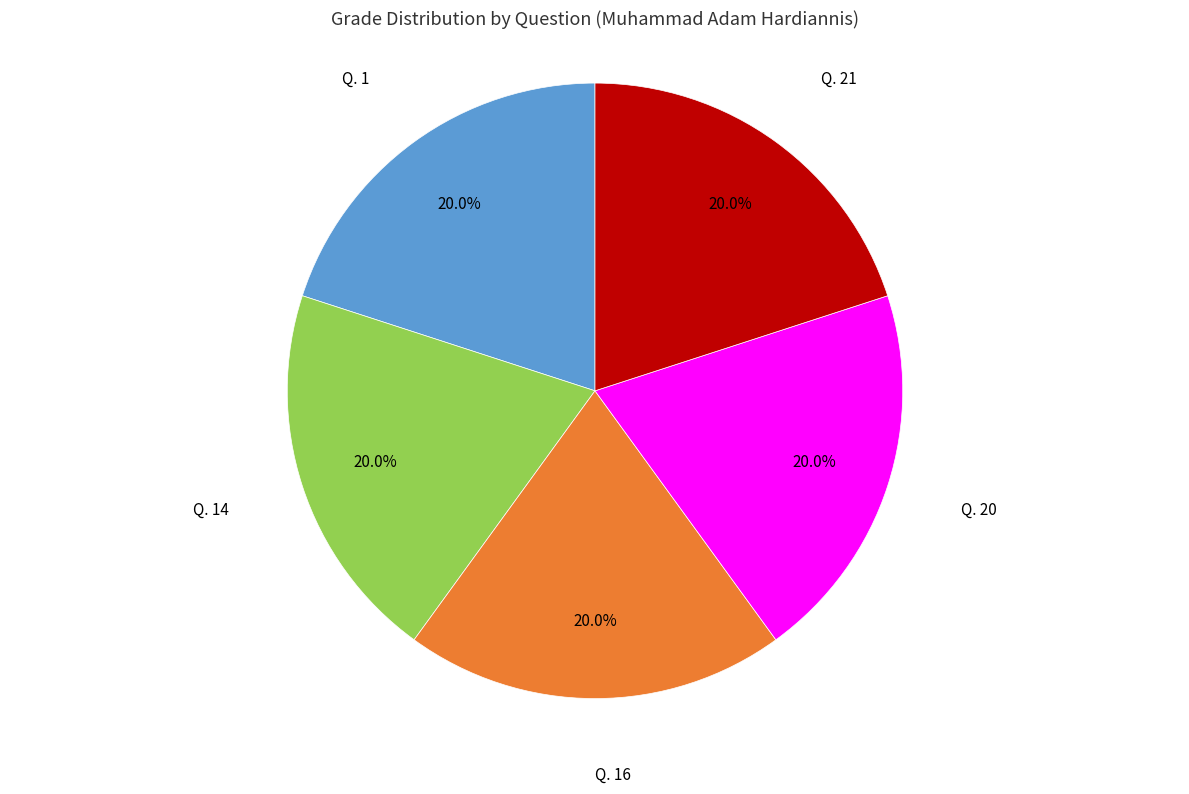

Does Q. 16 represent more than half of the total?

No